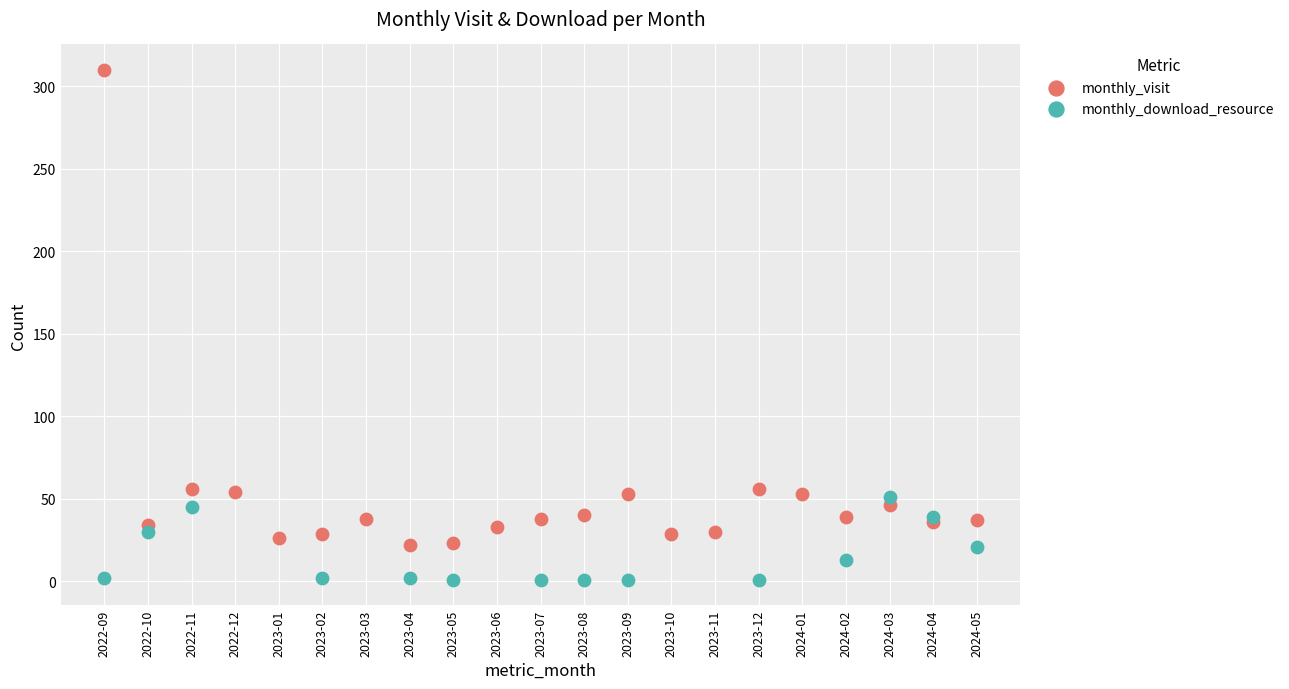

Which series reaches the maximum Y coordinate?

monthly_visit